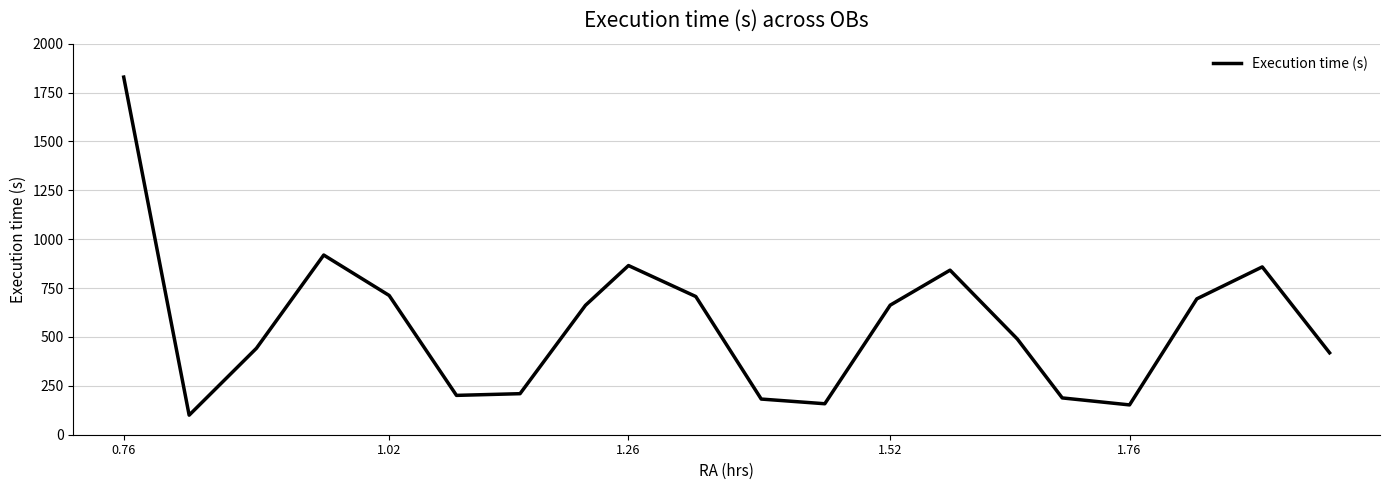

What is the smallest value displayed?

100.0